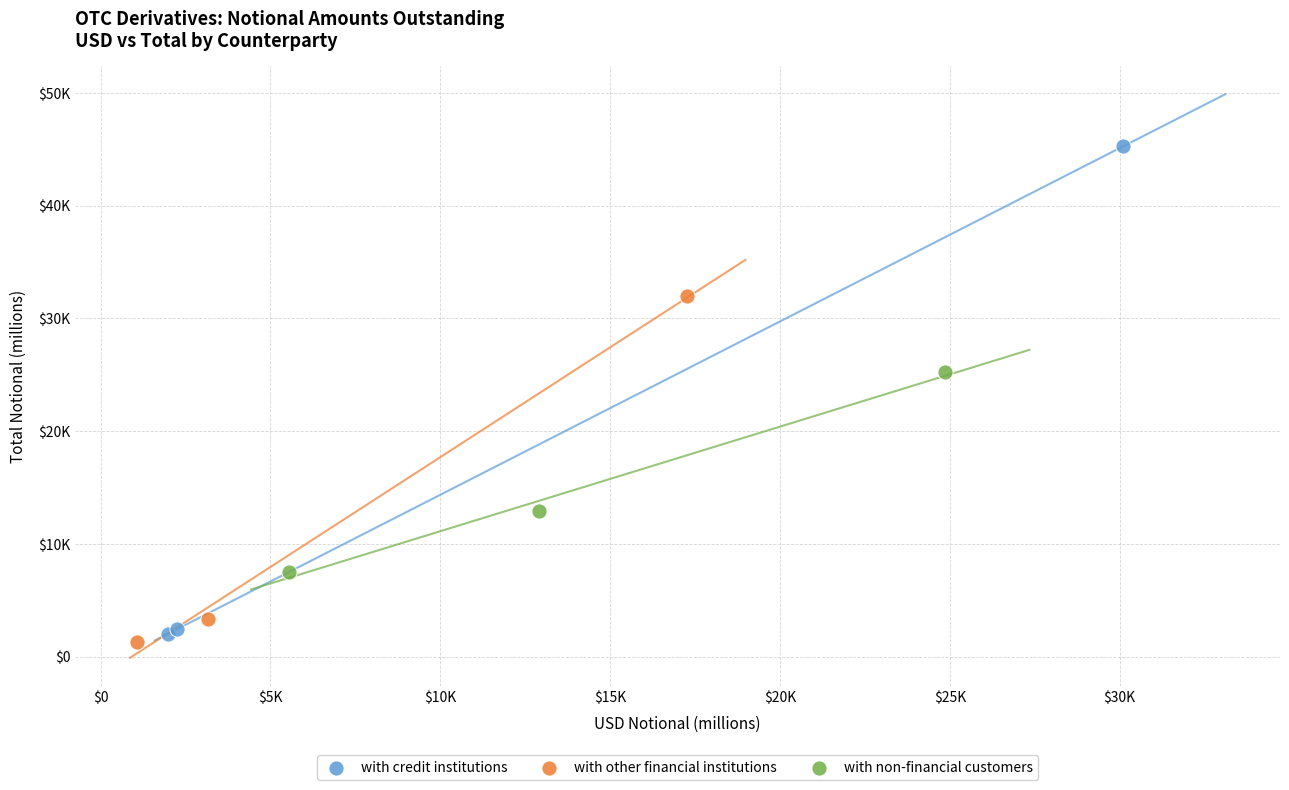

Which series contains the highest Y value?

with credit institutions